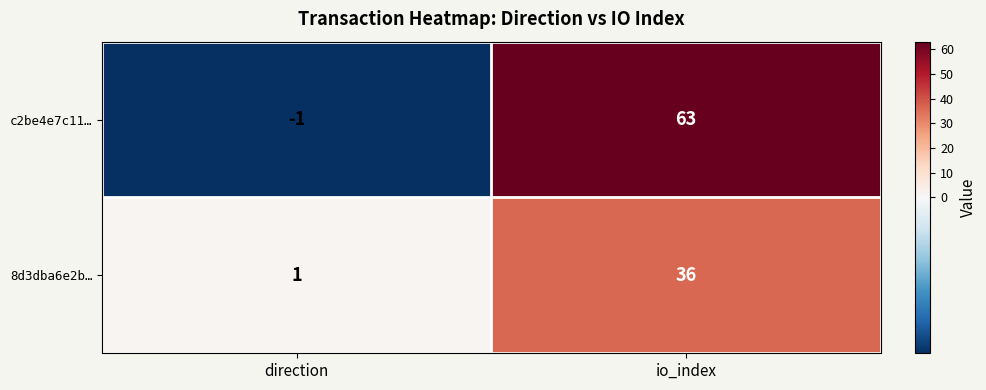

What is the smallest value displayed?

-1